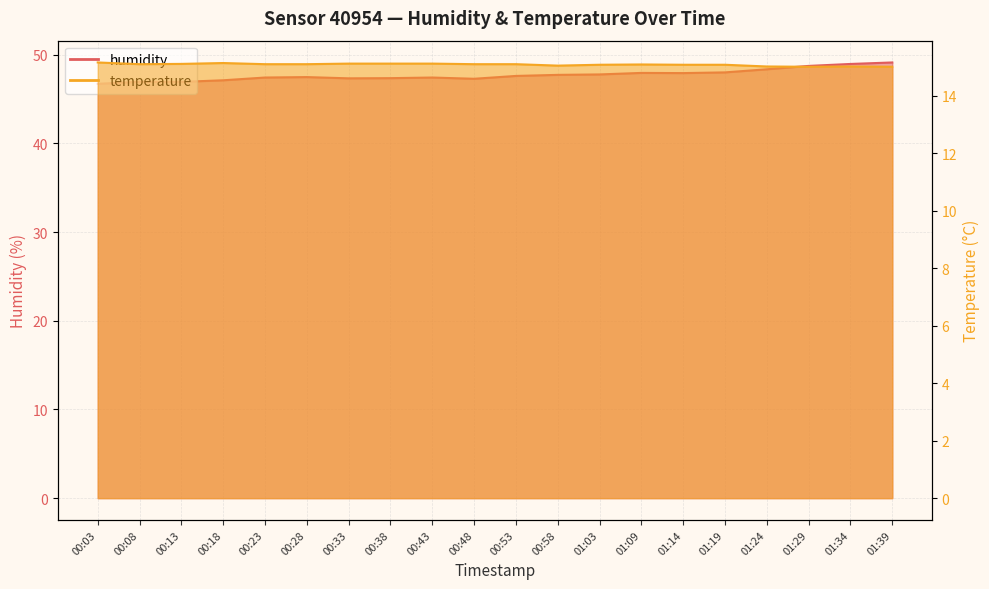

The value of temperature at 01:14 is 8.2. True or false?

False